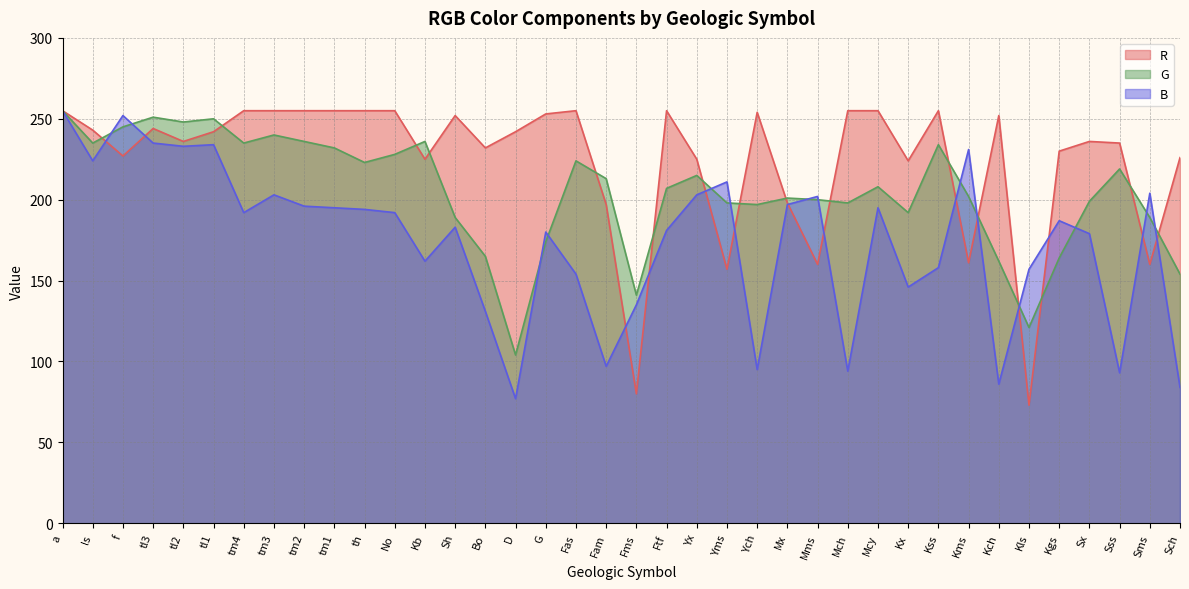

How many interior local valleys does the B series have?

11